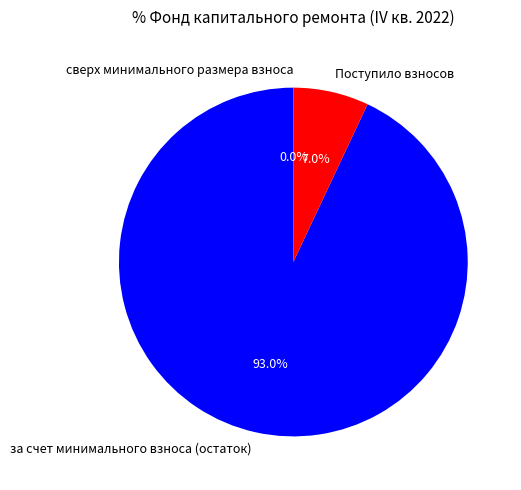

To the nearest percent, what portion does Поступило взносов represent?

7%